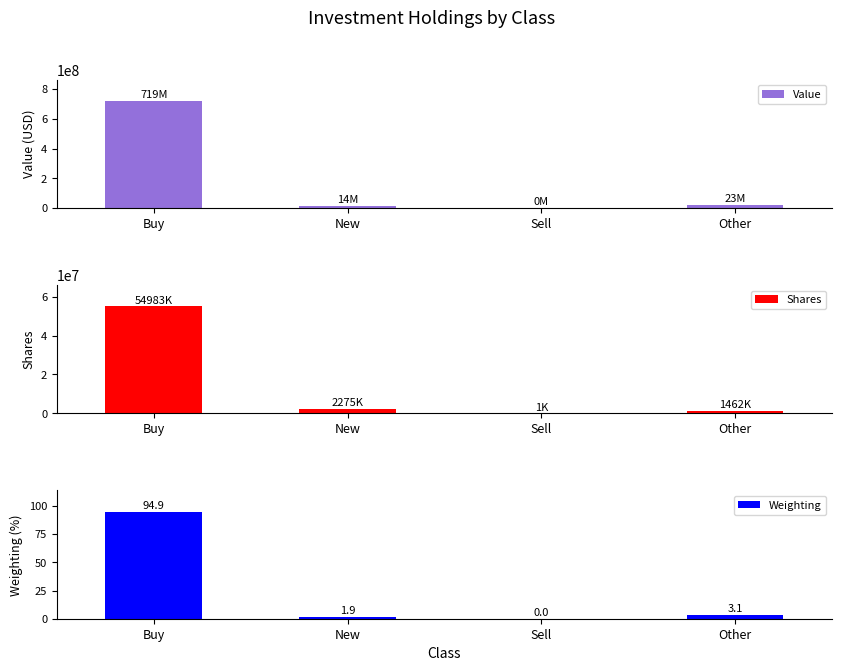

Is the value of Shares at Buy greater than the value of Value at New?

Yes